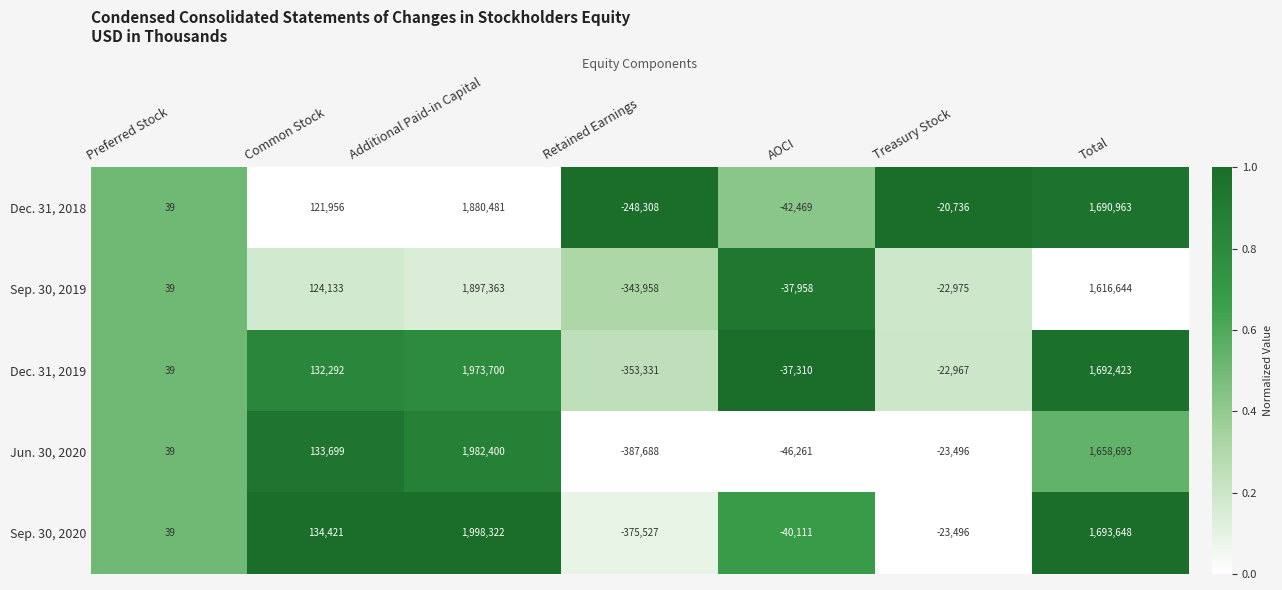

Which label corresponds to the smallest value in the chart?

Retained Earnings